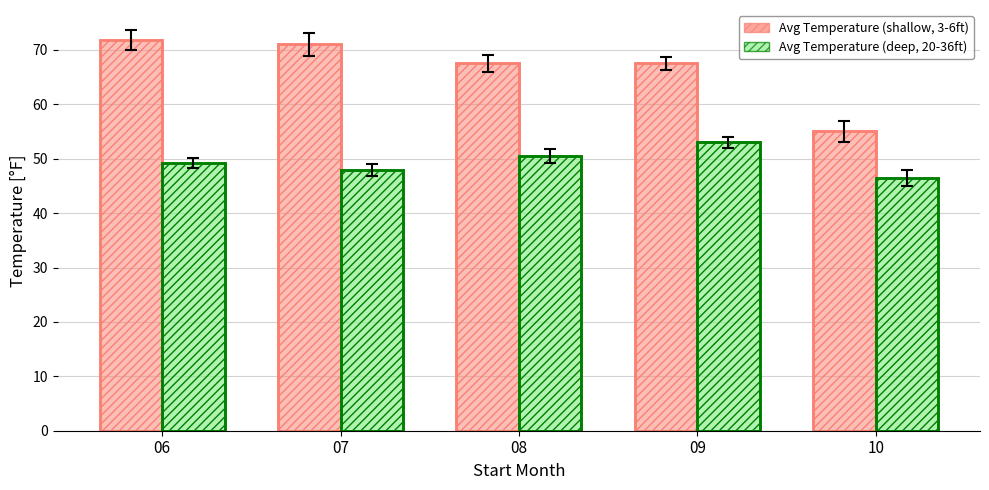

What is the sum of the Avg Temperature (shallow, 3-6ft) values at 09 and 10?

122.5